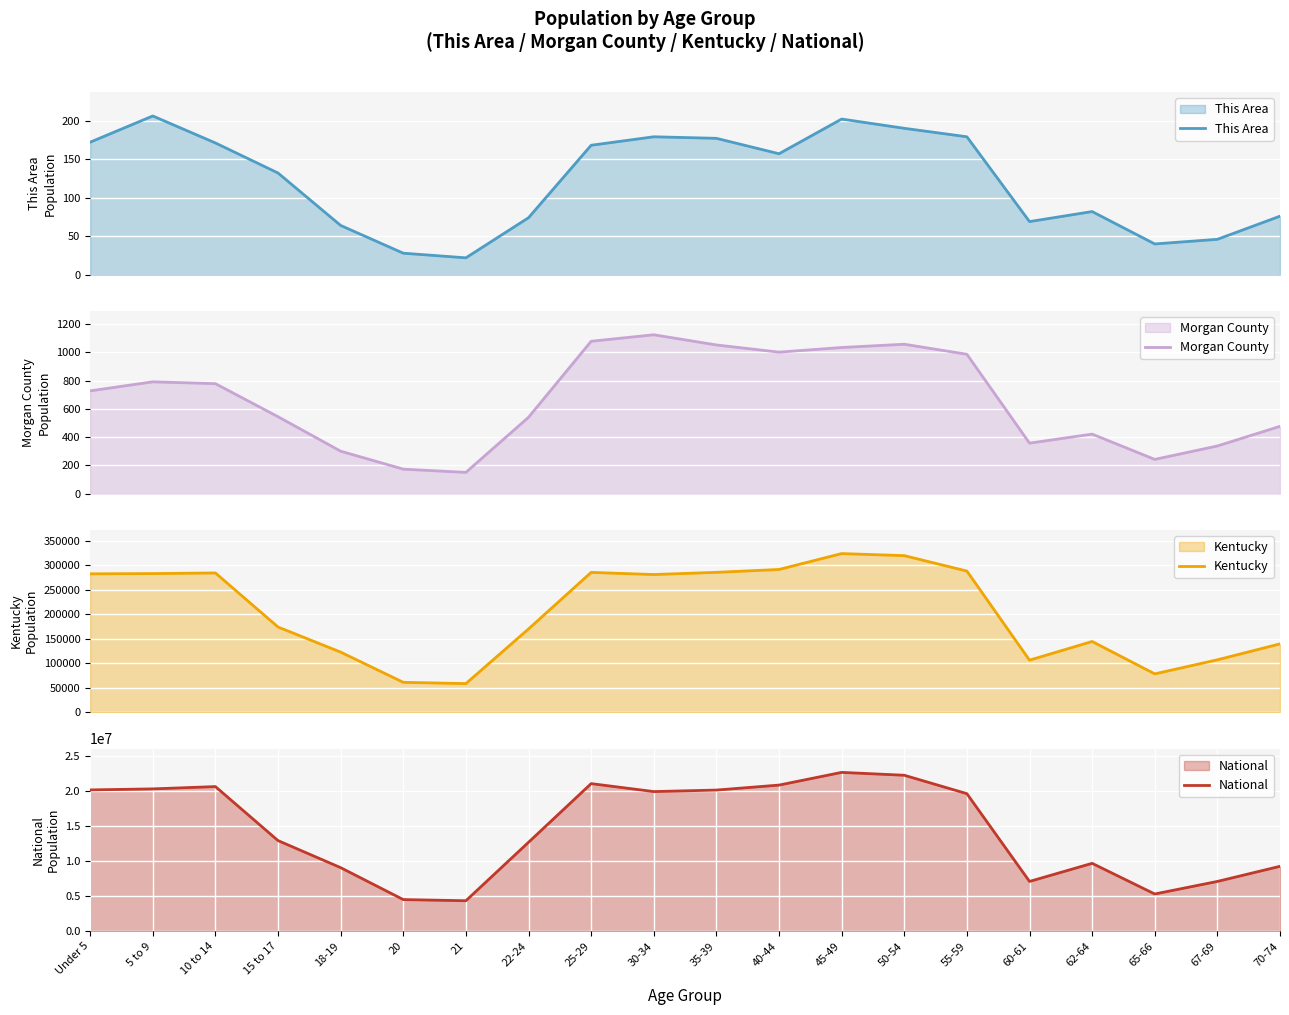

True or false: Kentucky and Morgan County cross at least once.

False